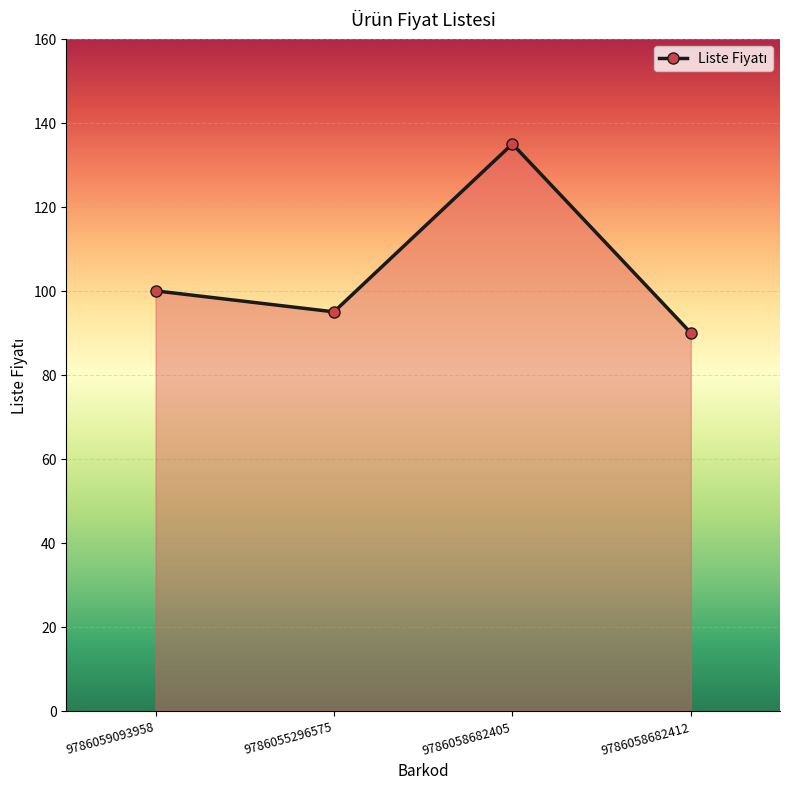

Count the values in the range 95 to 135.

3